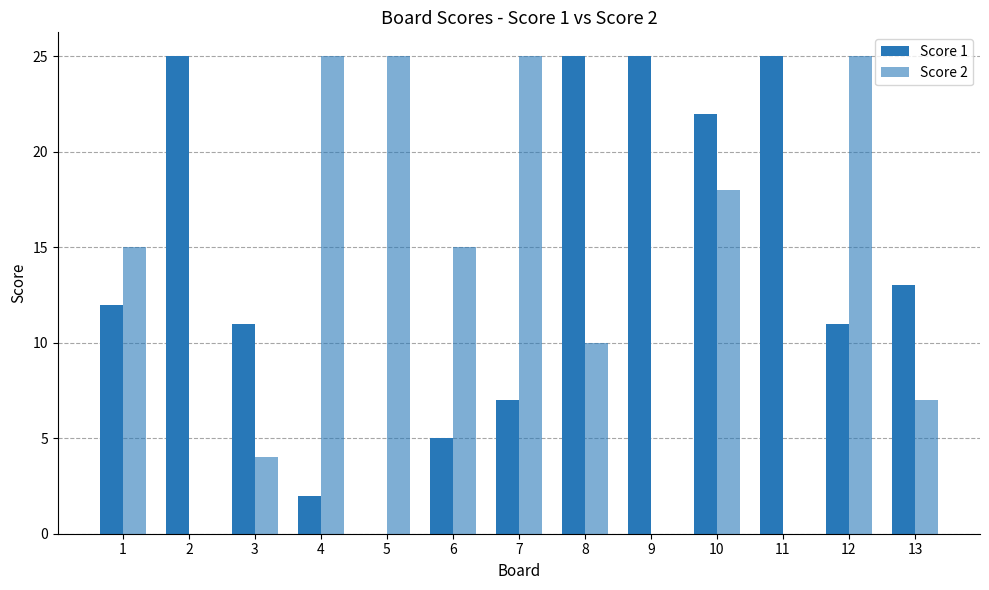

True or false: Score 1 has a value of 11 at 3.

True